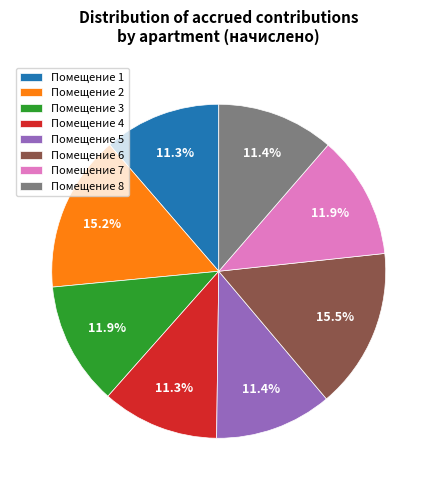

How many segments does this pie chart have?

8